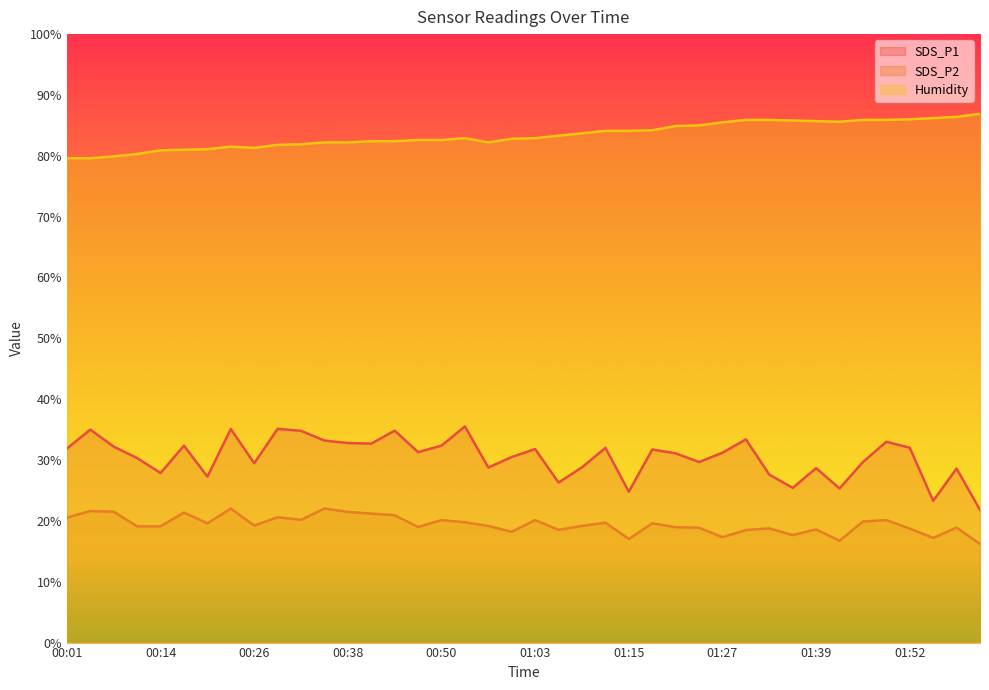

True or false: SDS_P2 and Humidity intersect in this chart.

False